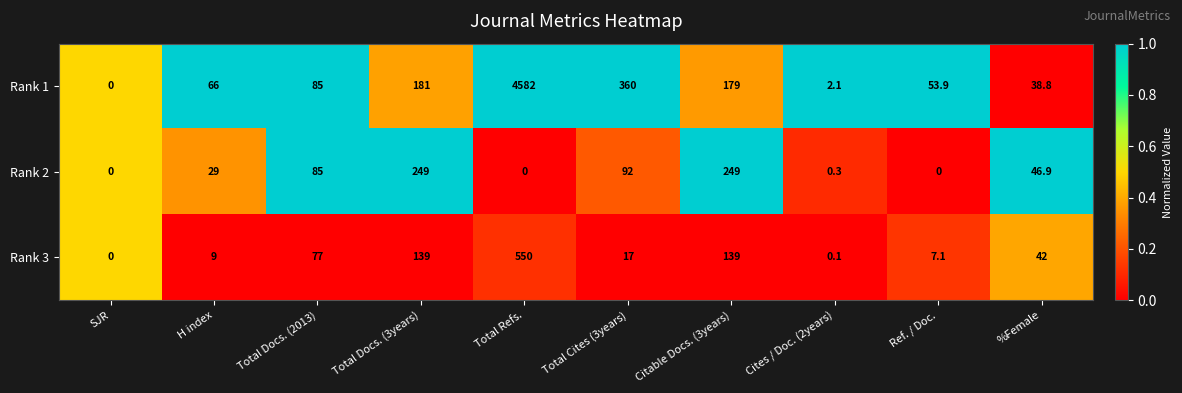

How many values in Rank 3 are above zero?

9